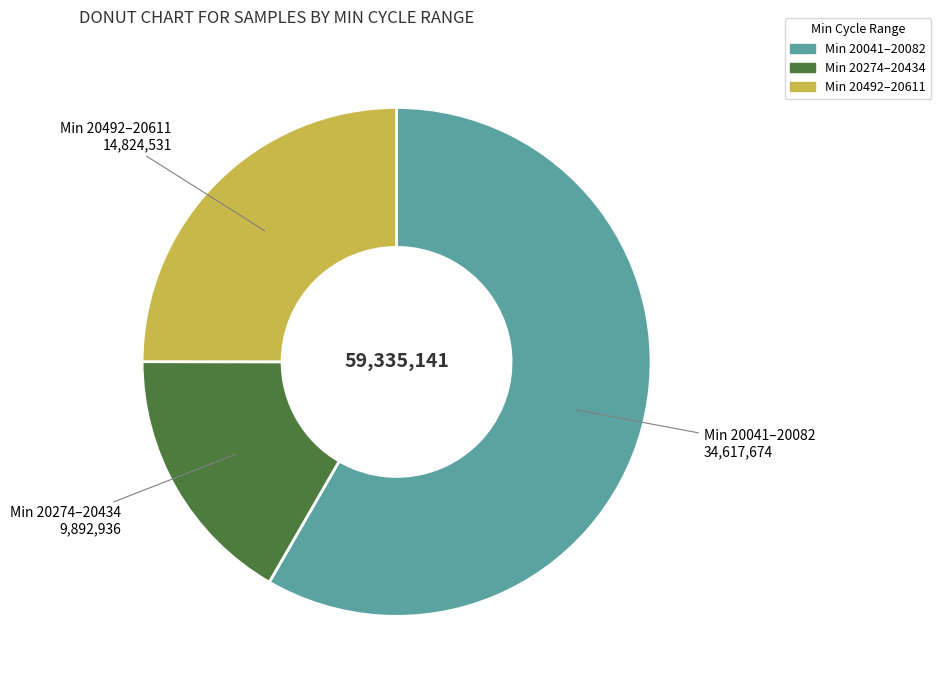

Is there any slice that represents more than half of the pie?

Yes